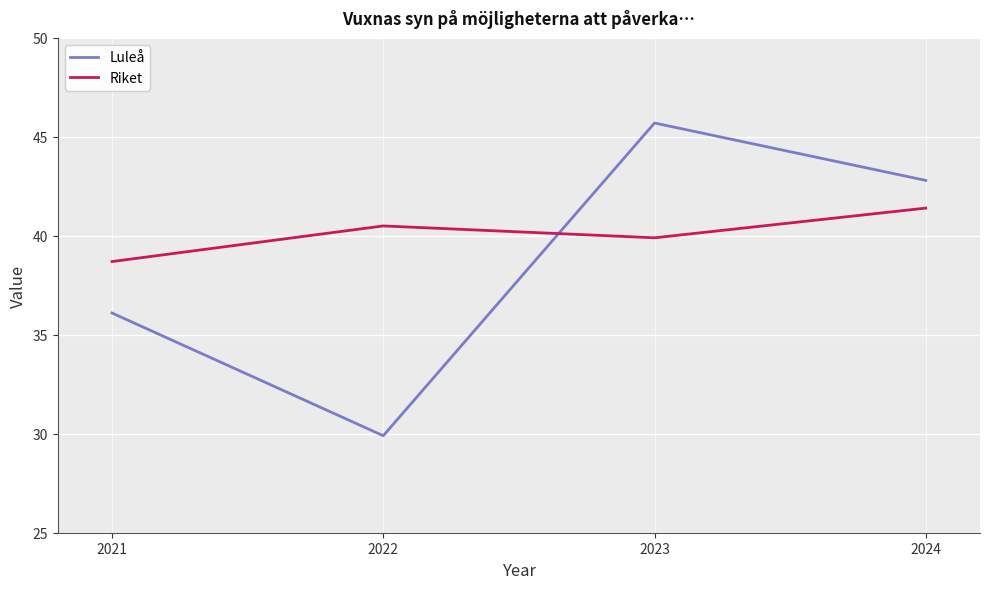

The value of Riket at 2022 is 9.4. True or false?

False